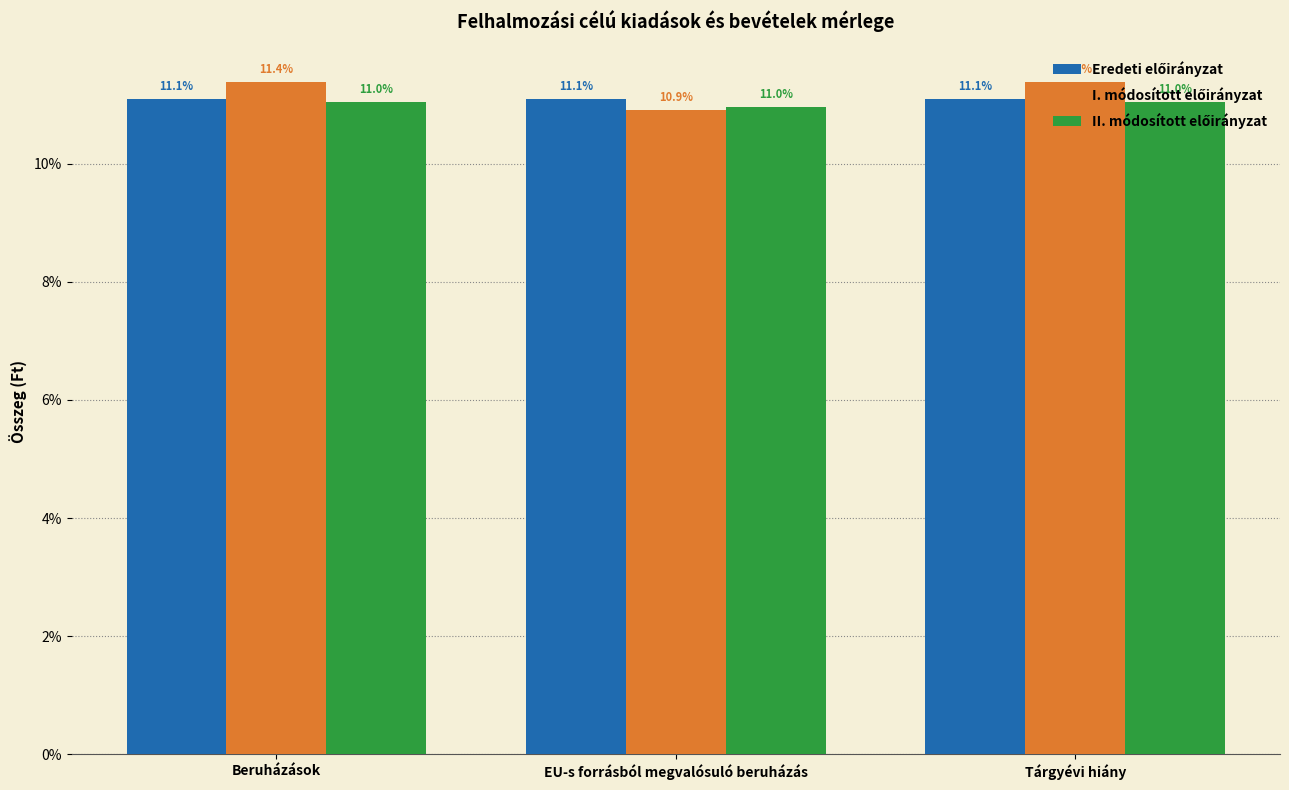

What is the maximum value shown in the chart?

11.4